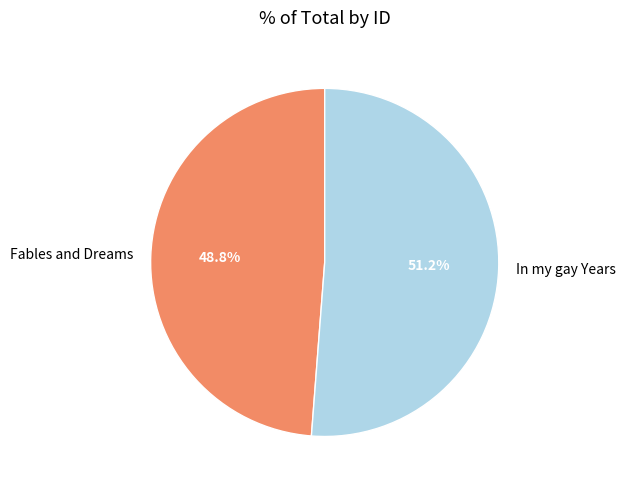

Is it true that In my gay Years is 51% of the pie?

True